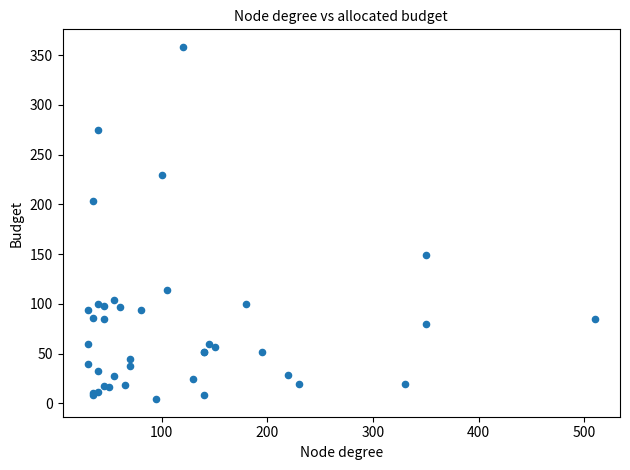

What Y value in the scatter plot is closest to 181?

202.9